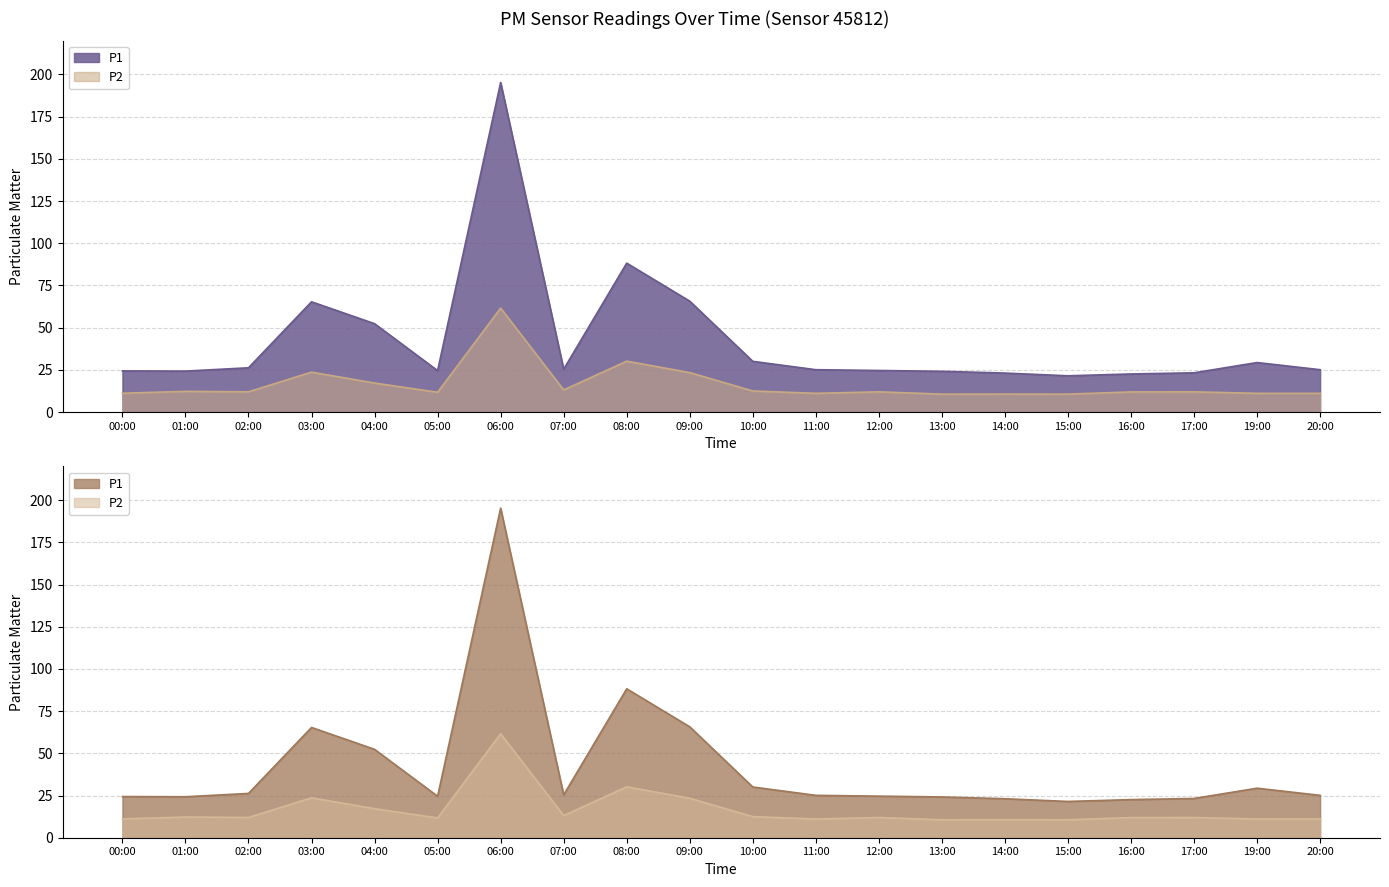

What is the sum of all P1 values?

840.4